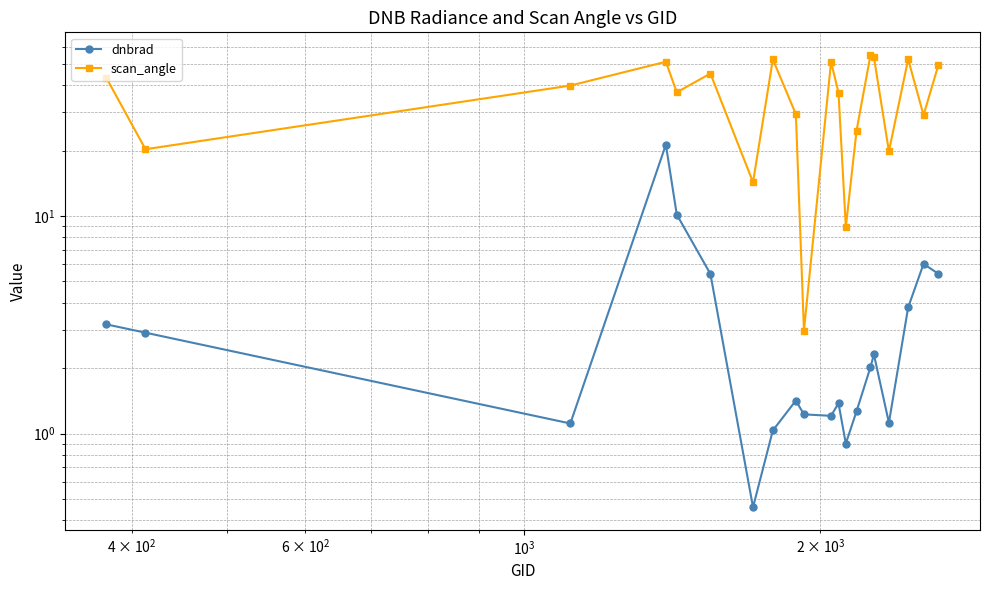

True or false: scan_angle and dnbrad intersect in this chart.

False